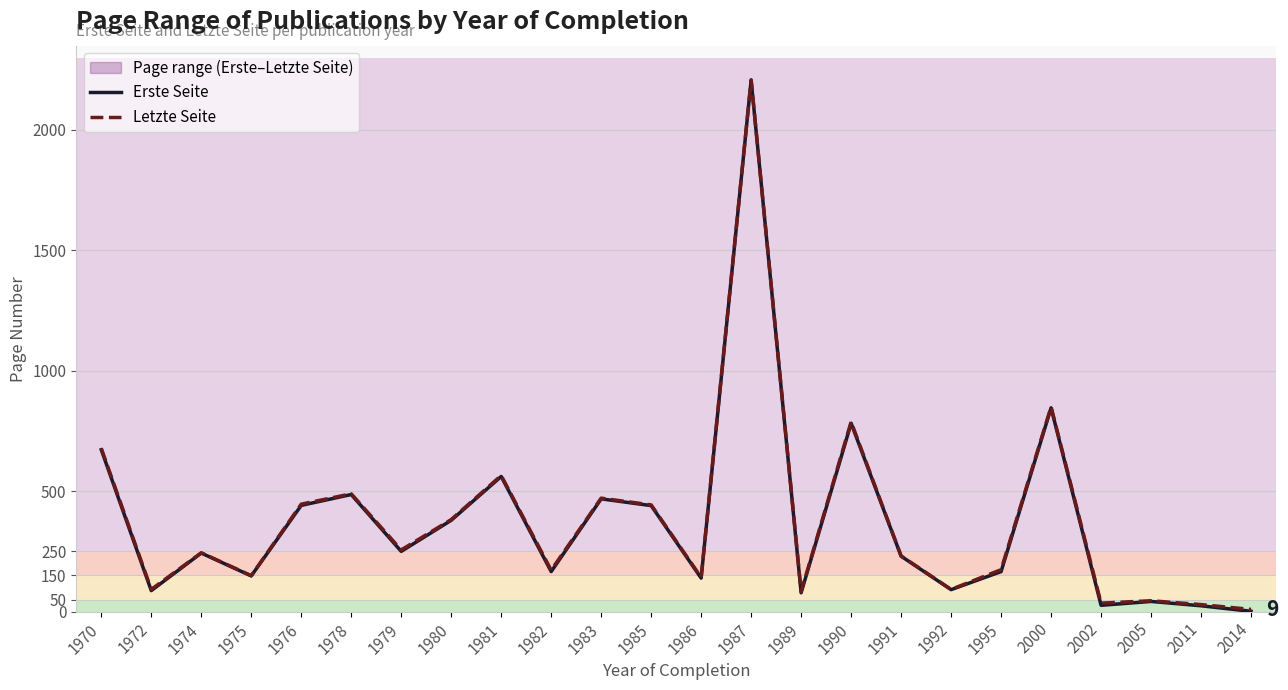

How many categories are shown in the chart?

24